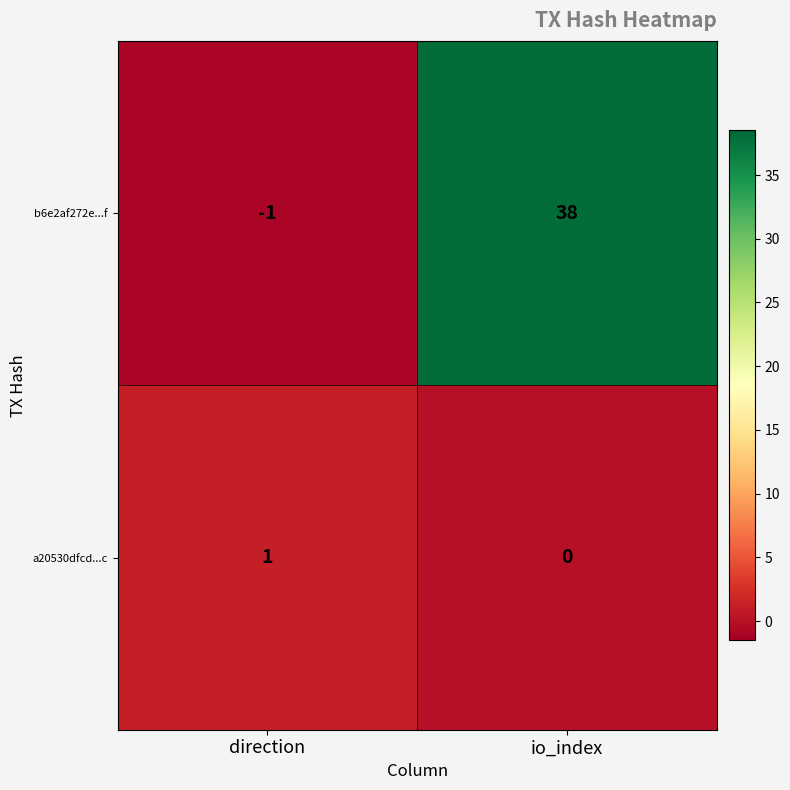

How many values in the b6e2af272e...f series are below 38?

1